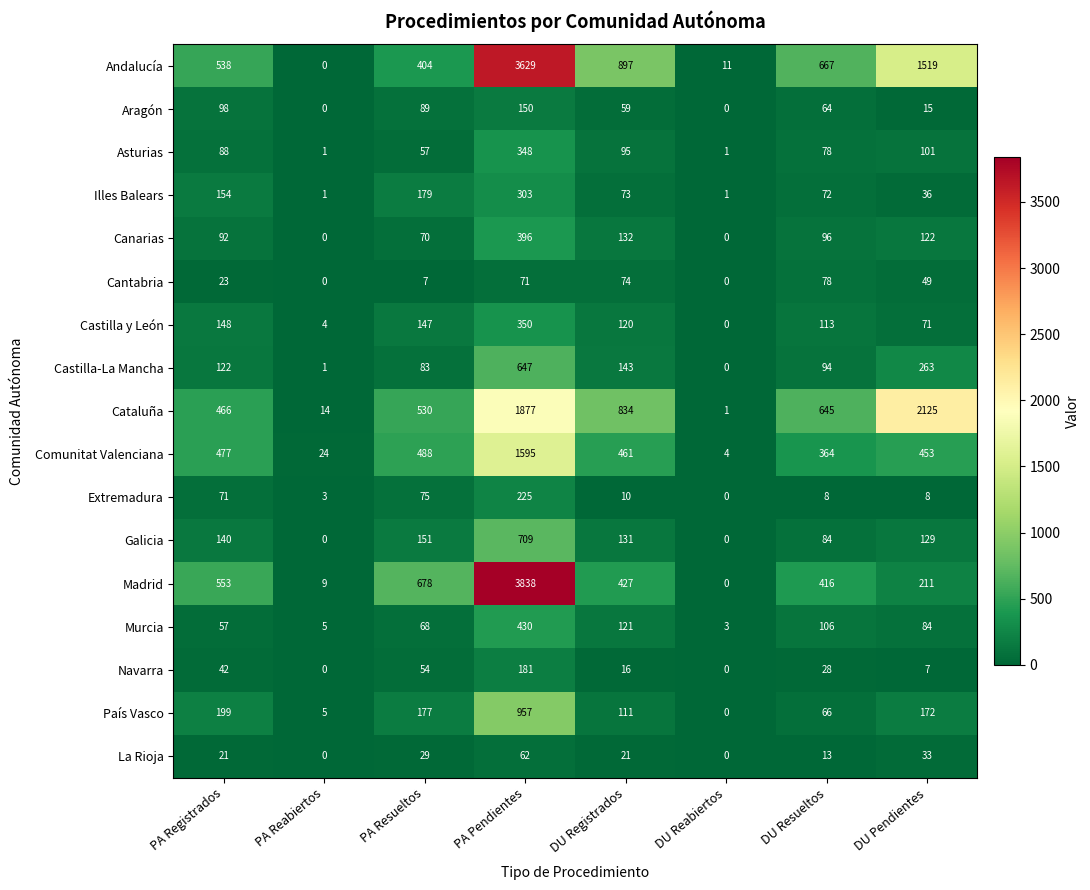

The Andalucía series shows 891 at DU Resueltos. True or false?

False